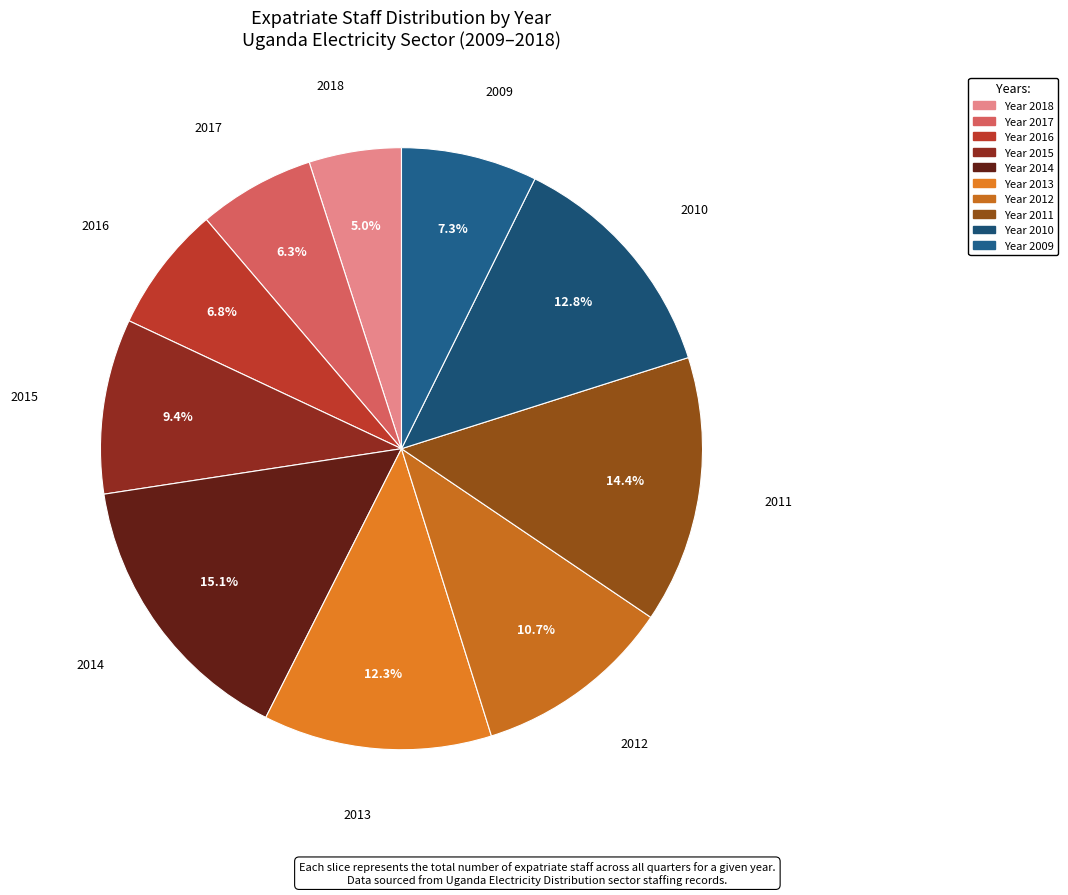

To the nearest percent, what is the difference between the largest and smallest slice percentages?

10%